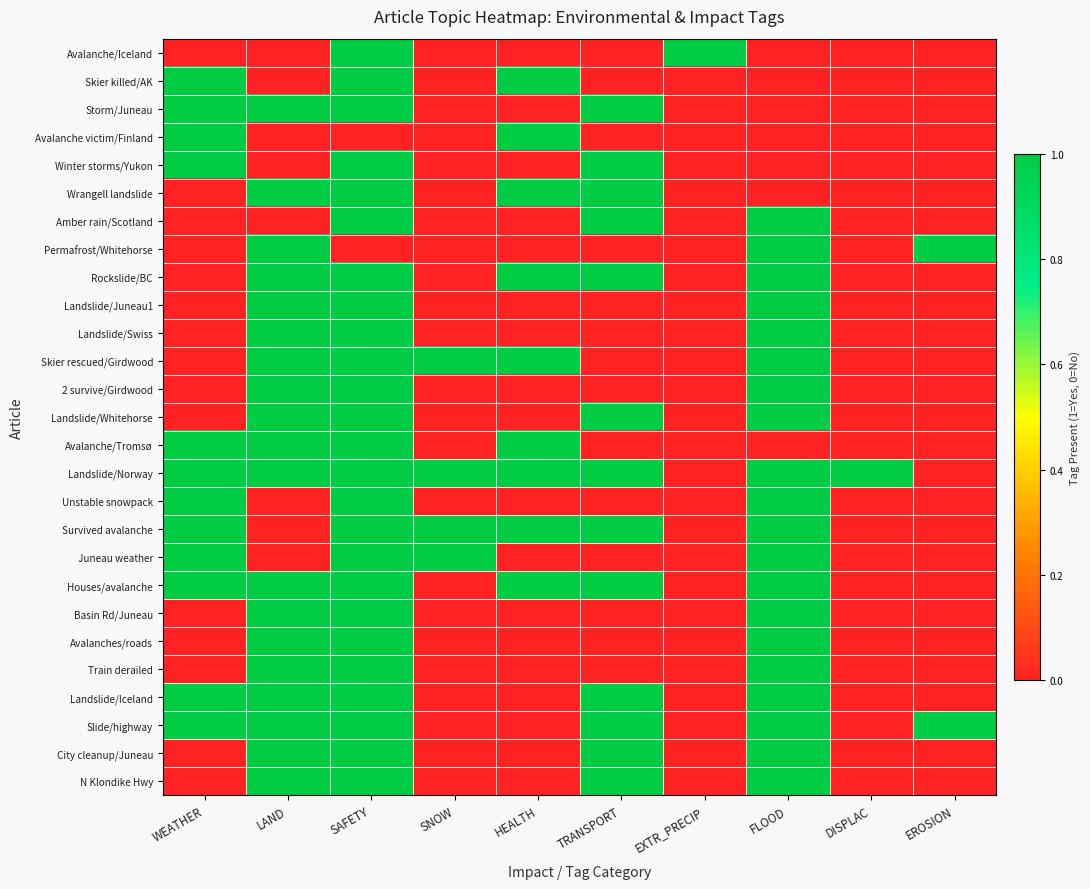

Between SNOW and EXTR_PRECIP, which series saw the biggest shift?

Avalanche/Iceland